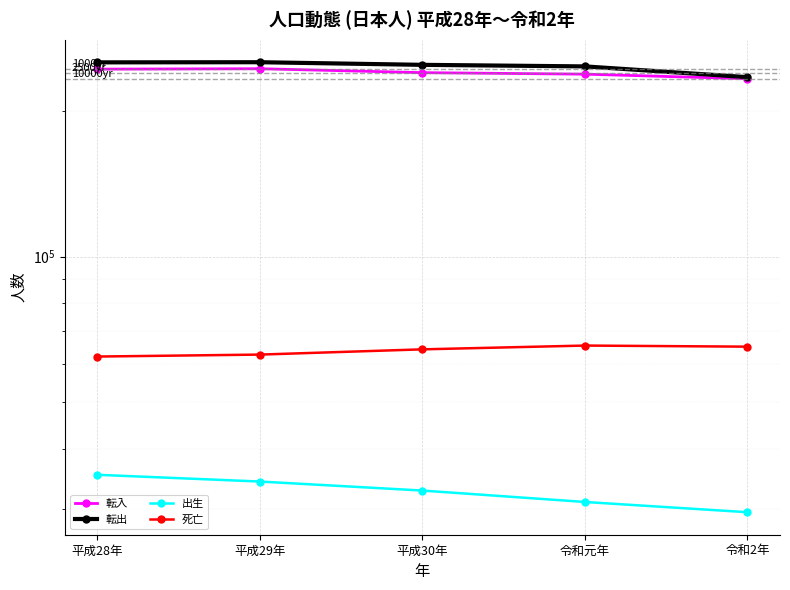

At 平成28年, list the series in order from largest to smallest.

転出, 転入, 死亡, 出生